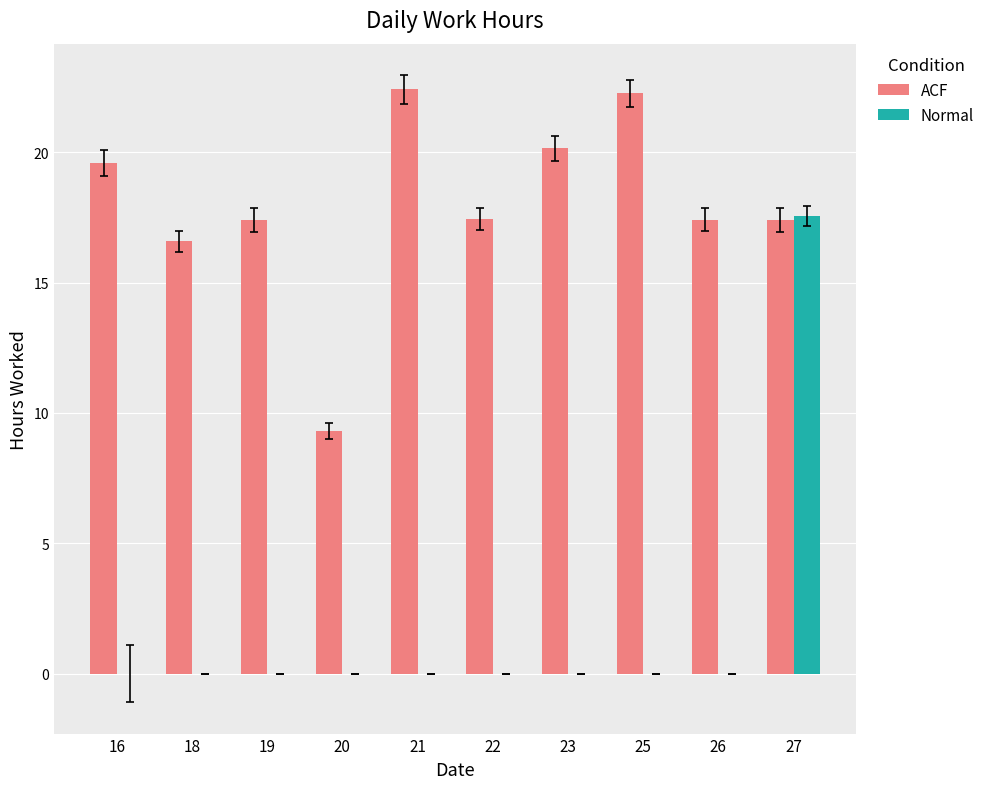

The value of Normal at 23 is 0.0. True or false?

True